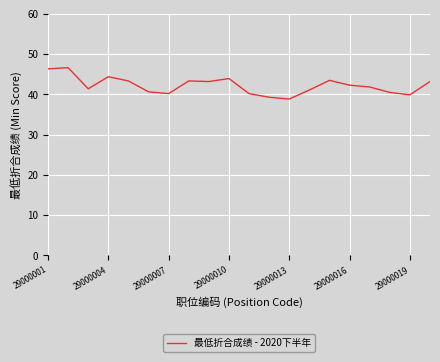

What is the minimum value shown in the chart?

38.9